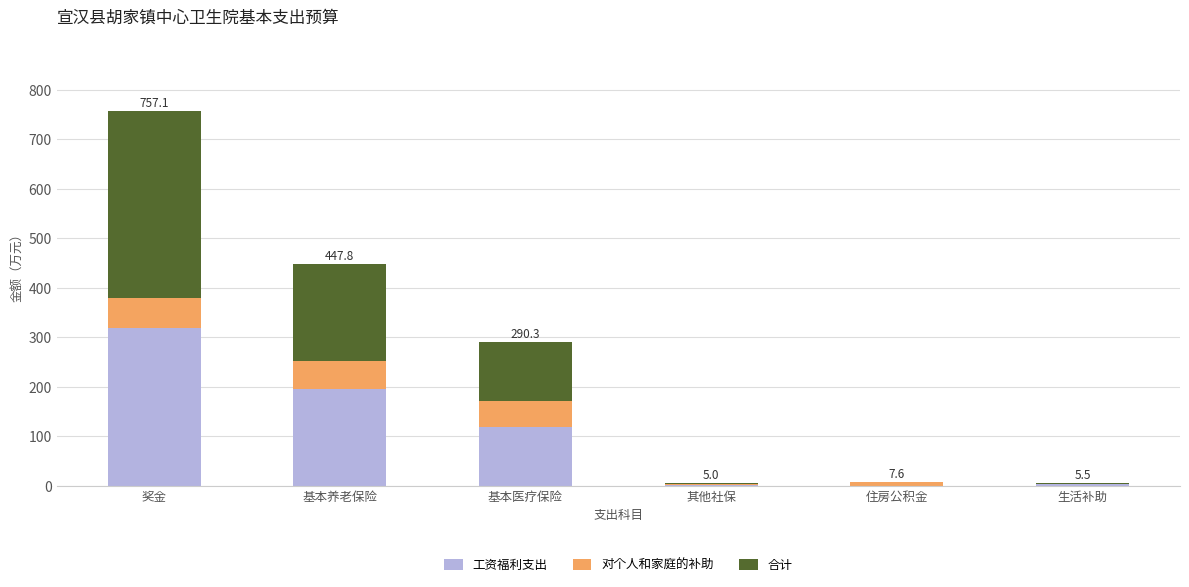

At which label does 工资福利支出 reach its peak?

奖金